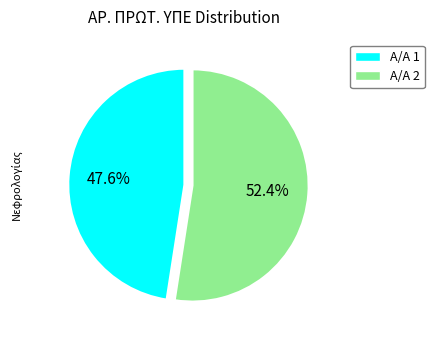

Is there any slice that represents more than half of the pie?

Yes